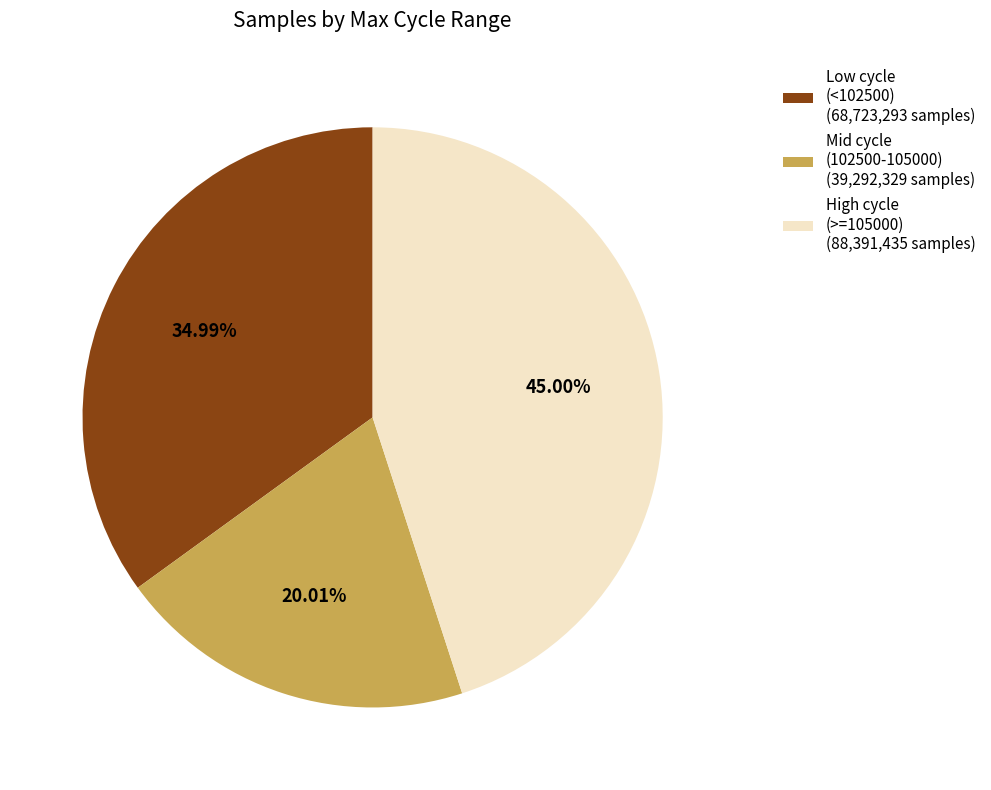

What is the largest slice in the pie chart?

High cycle (>=105000) (88,391,435 samples)